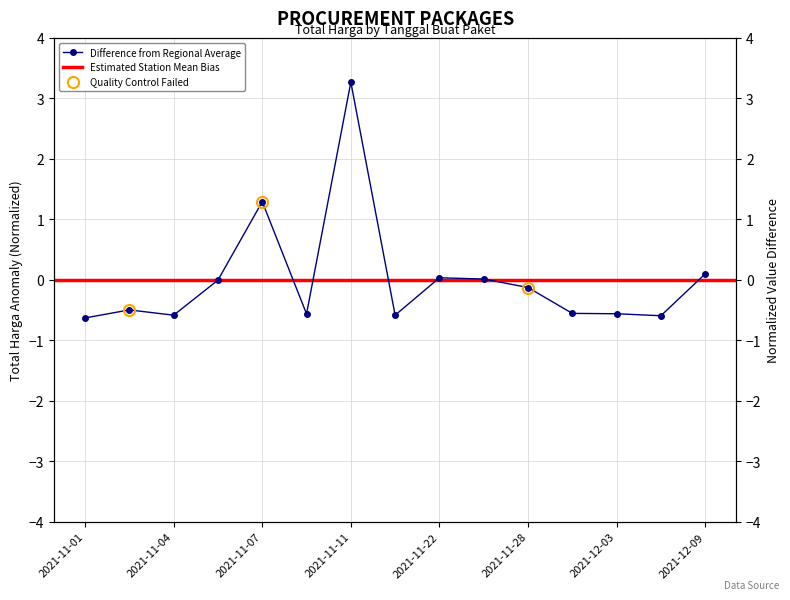

Does the chart have visible grid lines?

Yes